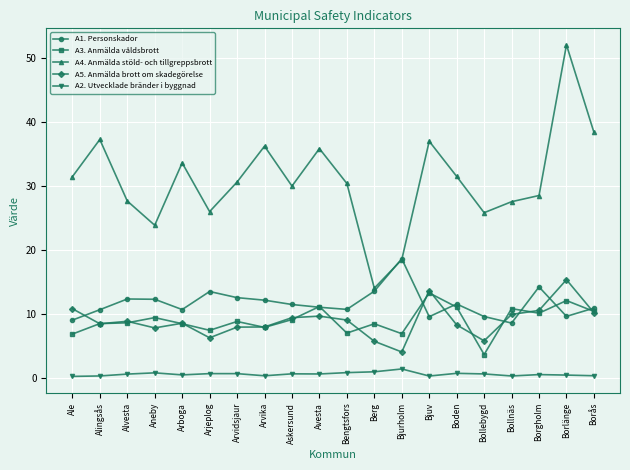

Is the value of A1. Personskador at Ale greater than the value of A2. Utvecklade bränder i byggnad at Arboga?

Yes